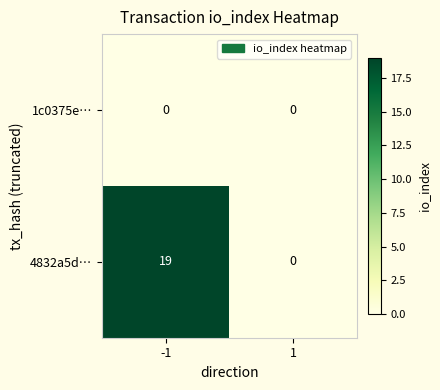

Which series has the widest spread of values?

4832a5d…